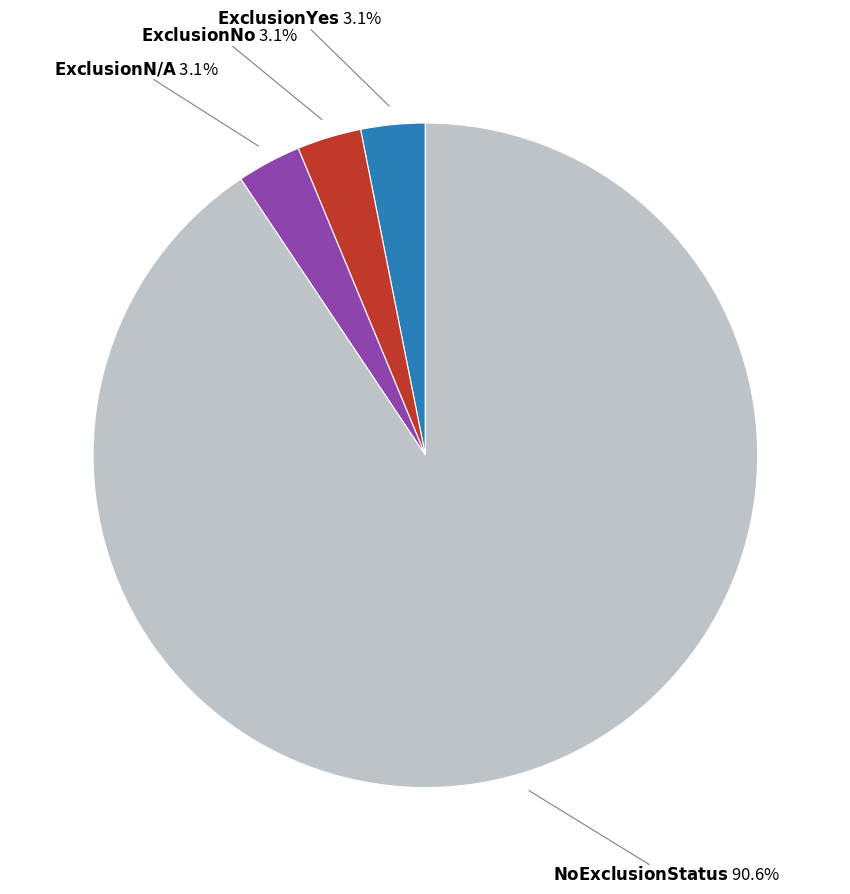

Does any single category account for the majority?

Yes